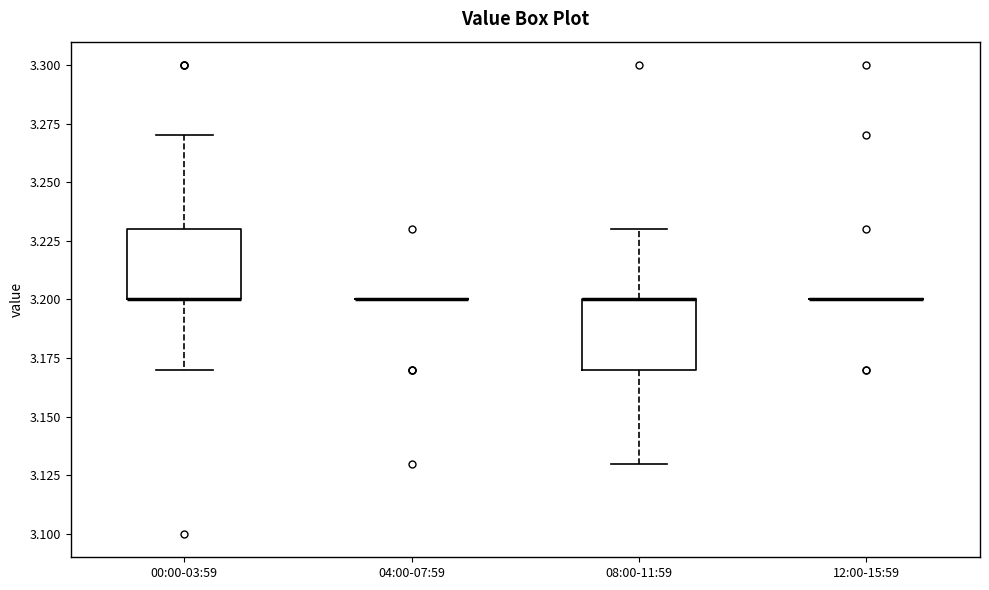

Where is the upper edge of the box for 08:00-11:59 on the y-axis? The values are not printed on the chart, so give them approximately, as read against the axis.

3.20